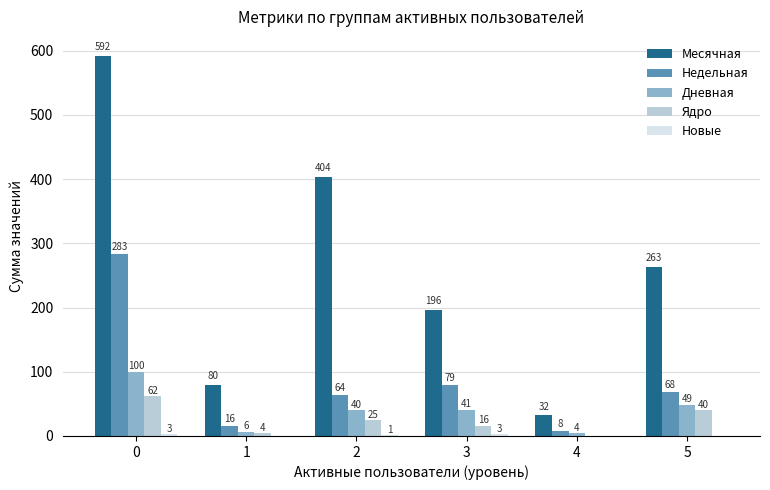

The value of Месячная at 0 is 876. True or false?

False